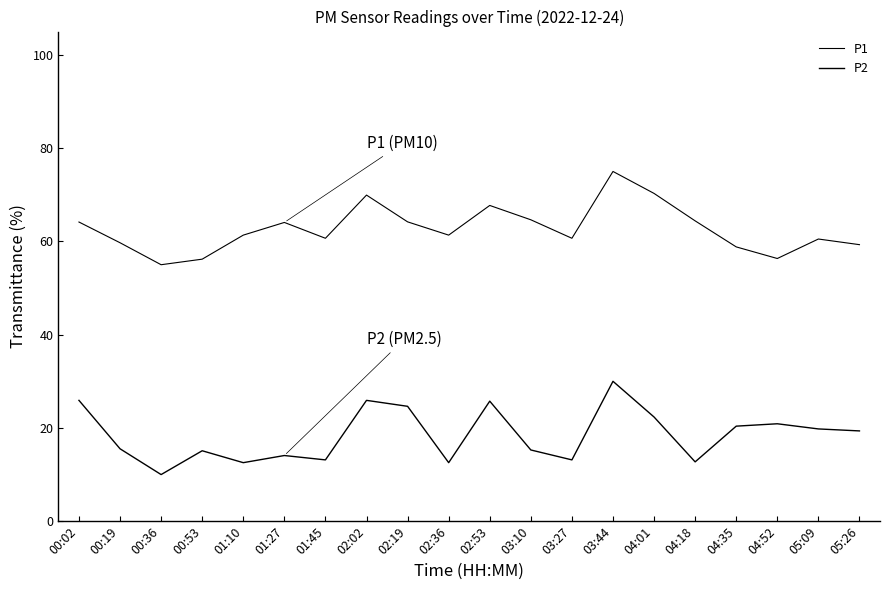

How many lines are shown in the chart?

2